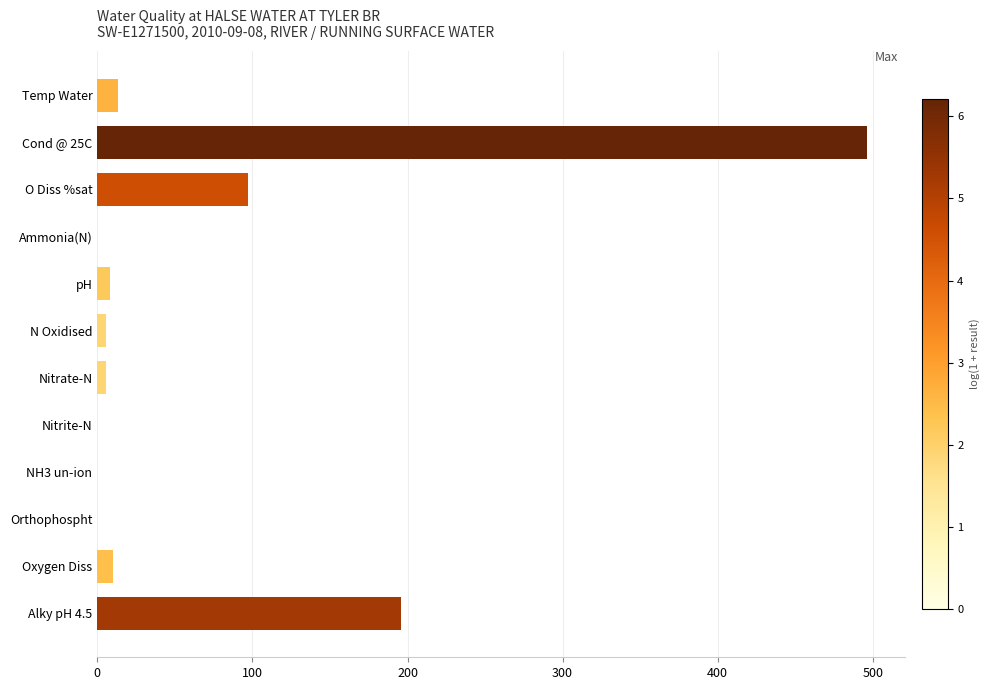

What is the sum of all values?

831.7